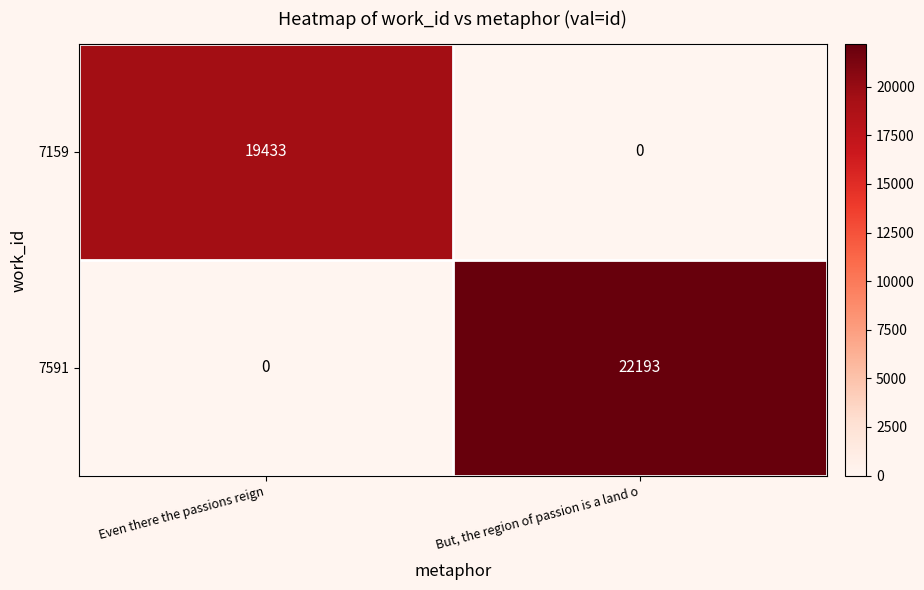

List the series in order of their peak value, highest first.

7591, 7159